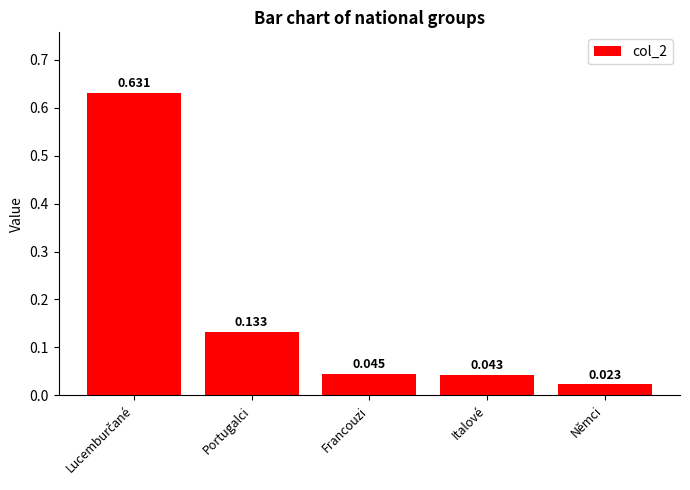

At which label is the value closest to 0?

Němci